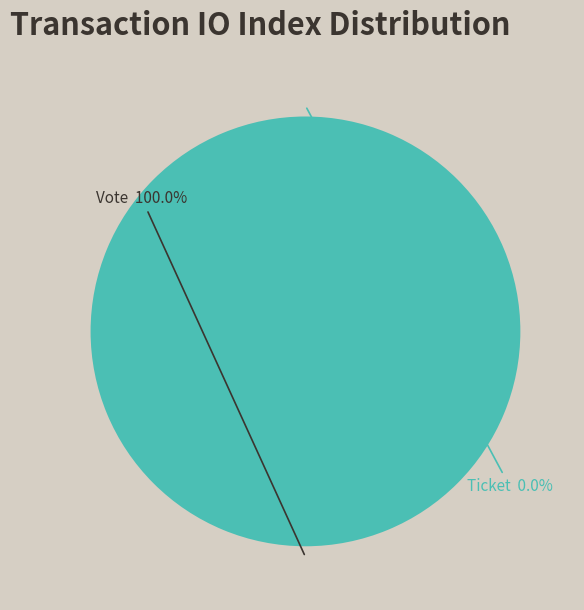

Rank the categories by value from highest to lowest.

Vote (io_index=1), Ticket (io_index=0)